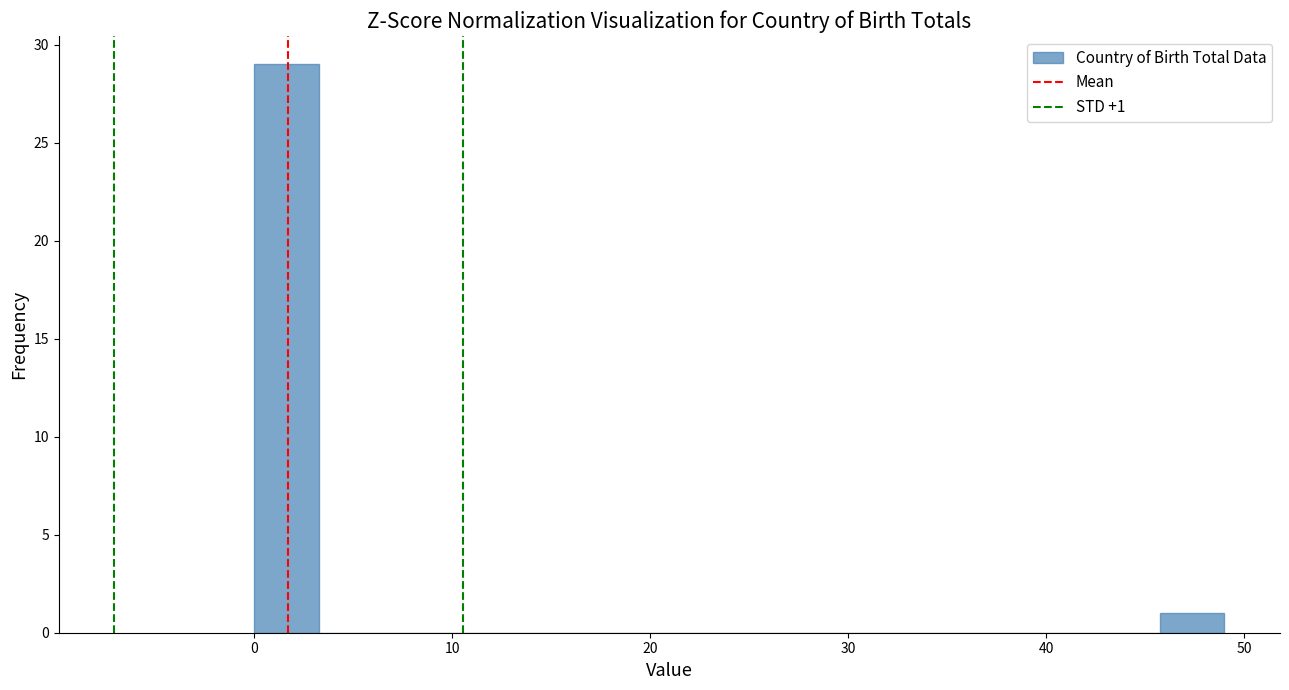

Around what value on the x-axis is the tallest bar? Give the approximate position of its centre, as read against the axis.

2